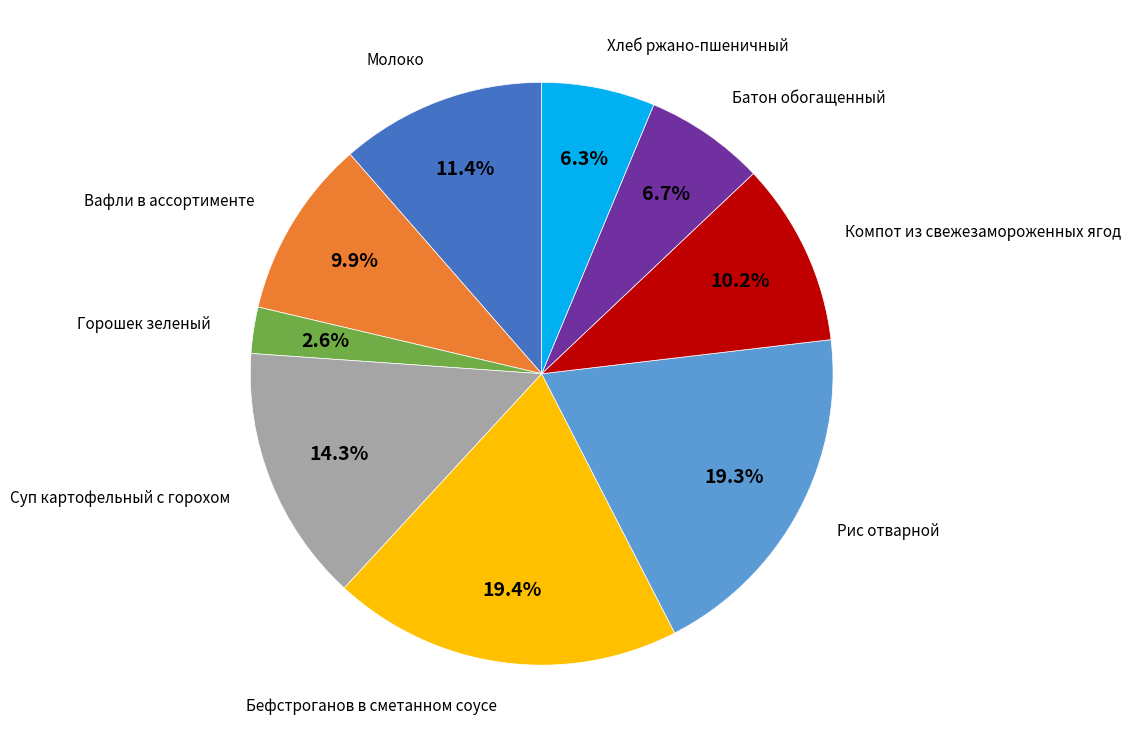

To the nearest percent, what is the difference between the largest and smallest slice percentages?

17%